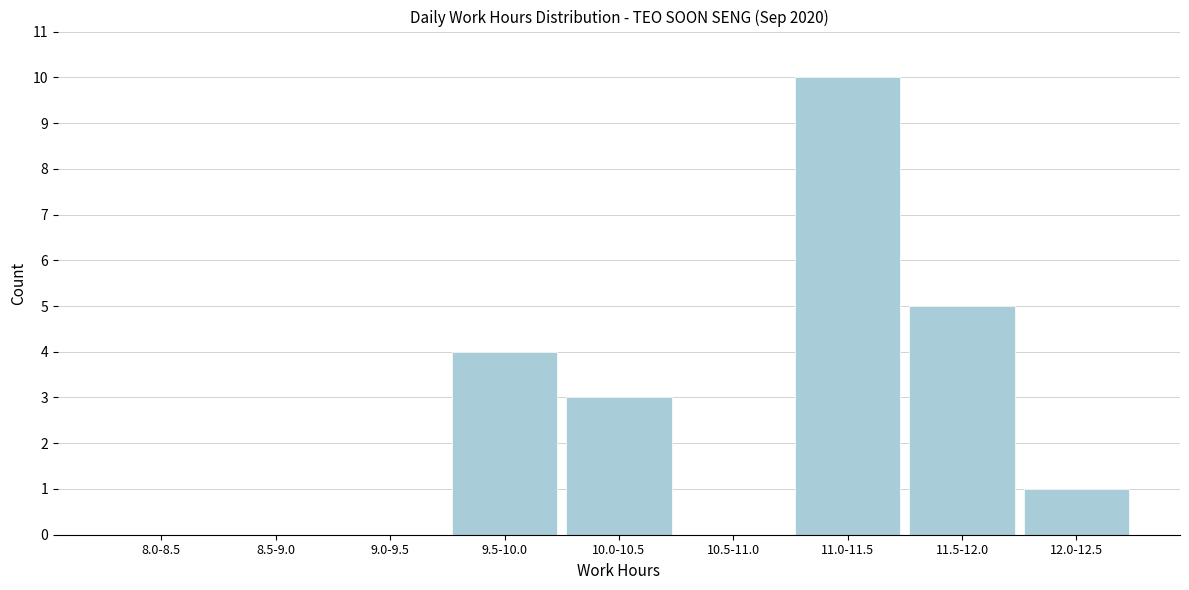

What is the change in value from 9.0-9.5 to 12.0-12.5?

+1